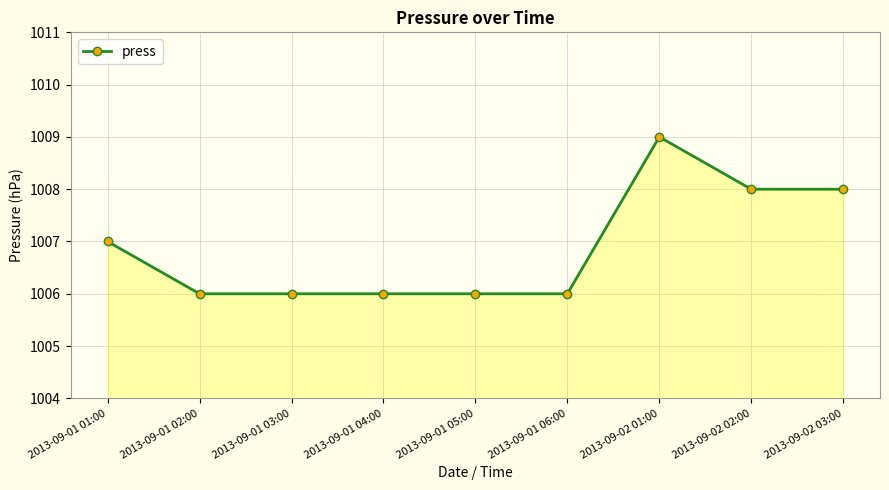

What is the label of the 3rd point from the right?

2013-09-02 01:00